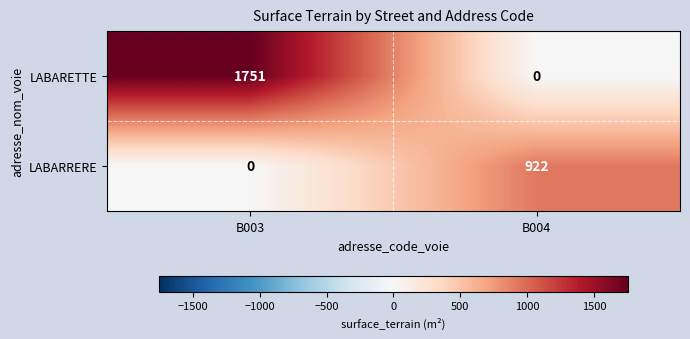

At how many categories does at least one series exceed 1505?

1